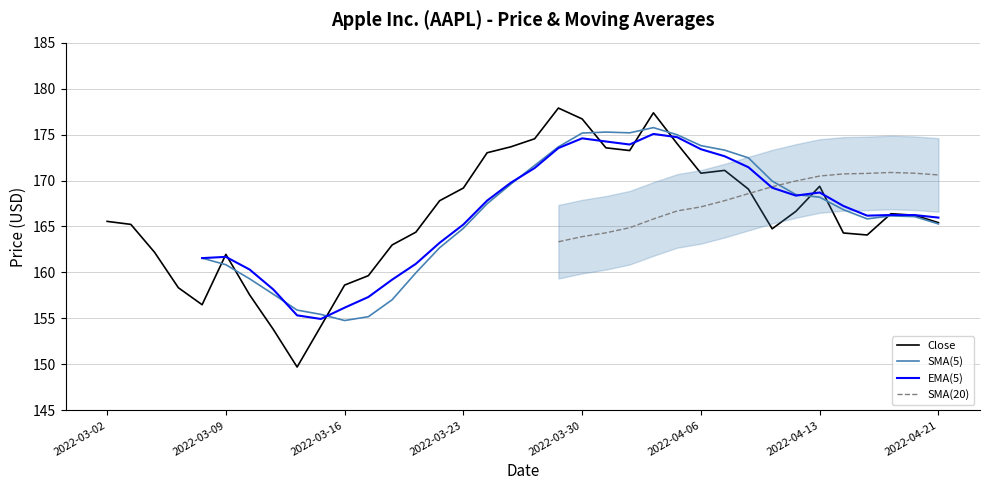

Is this an area chart (filled region under the line)?

No